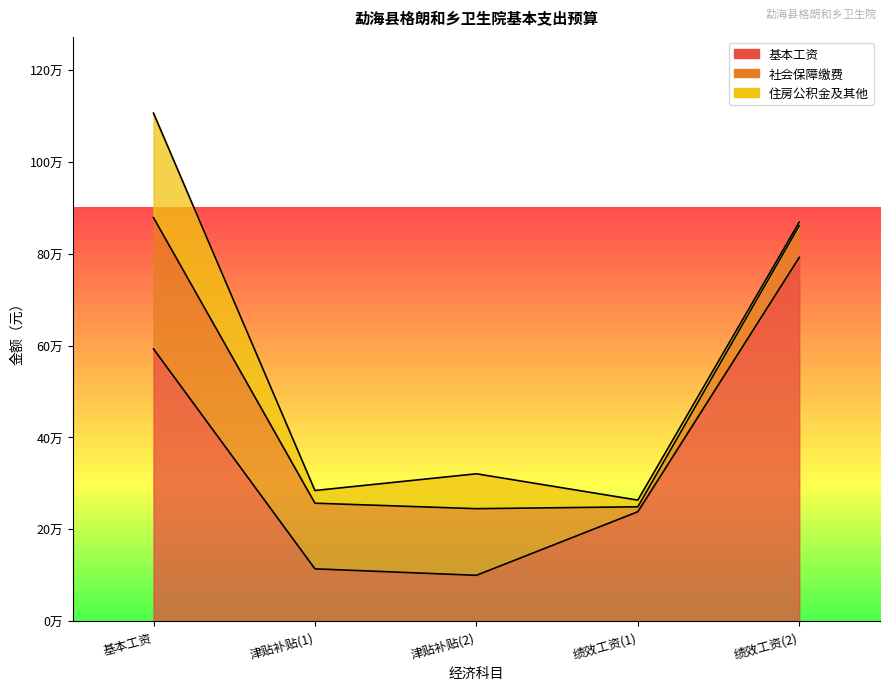

Which series has the largest total across all categories?

基本工资